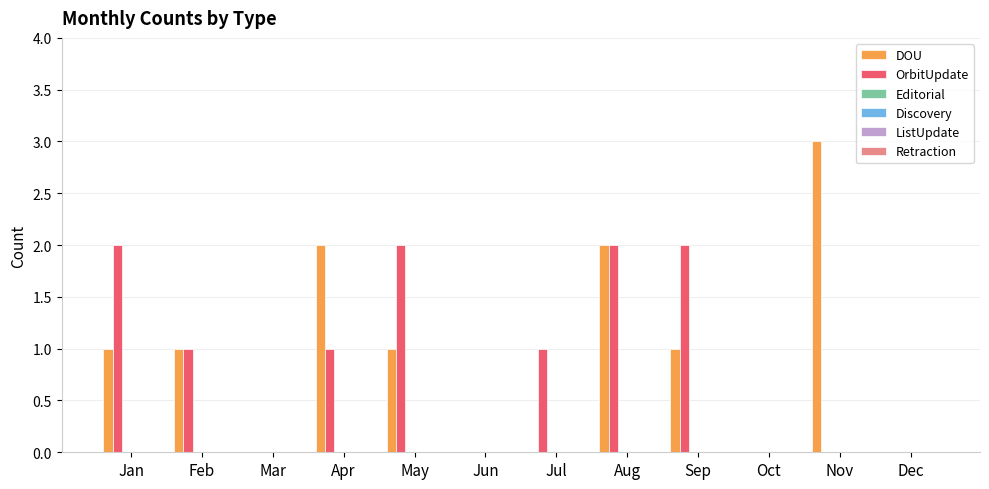

How many groups of bars are there?

12